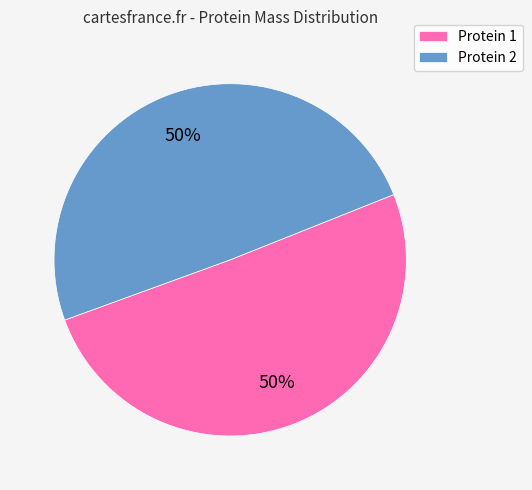

To the nearest percent, what is the combined percentage of Protein 2 and Protein 1?

100%